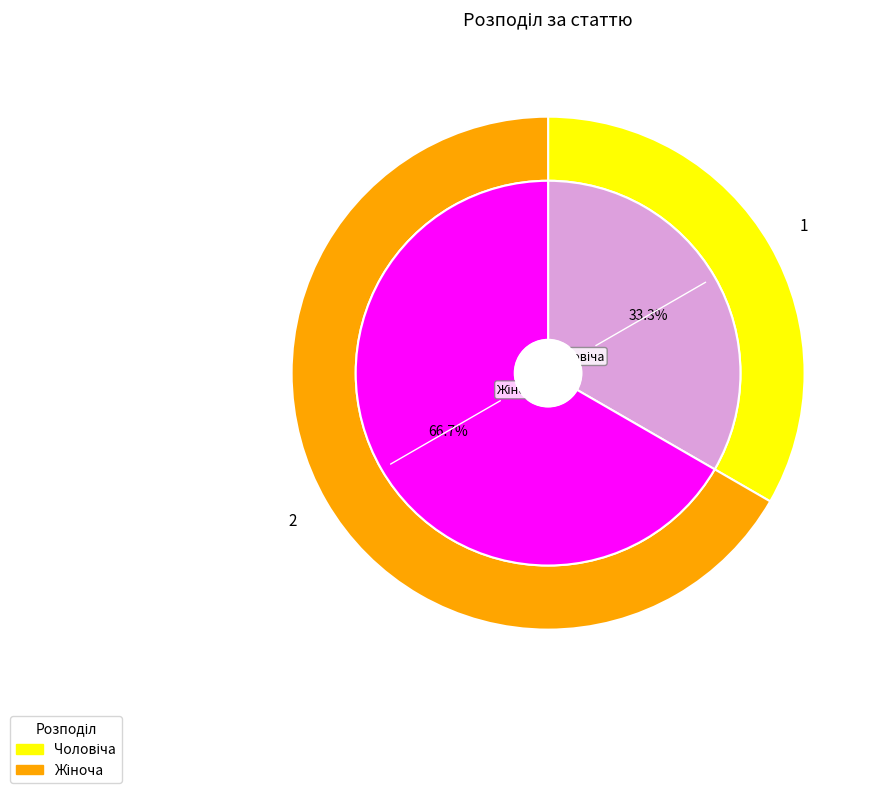

To the nearest percent, what portion does Чоловіча represent?

33%